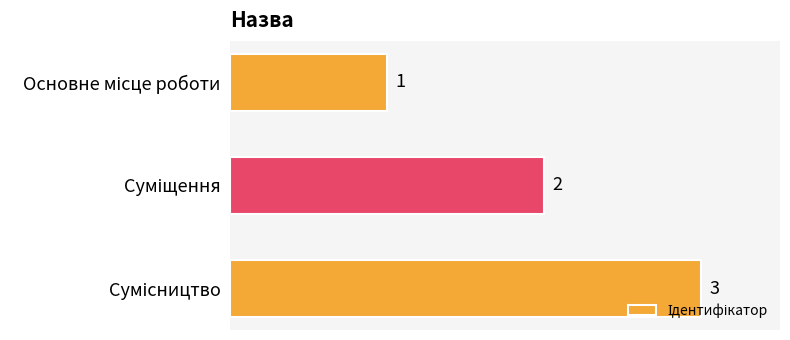

How many values are between 1 and 3?

3